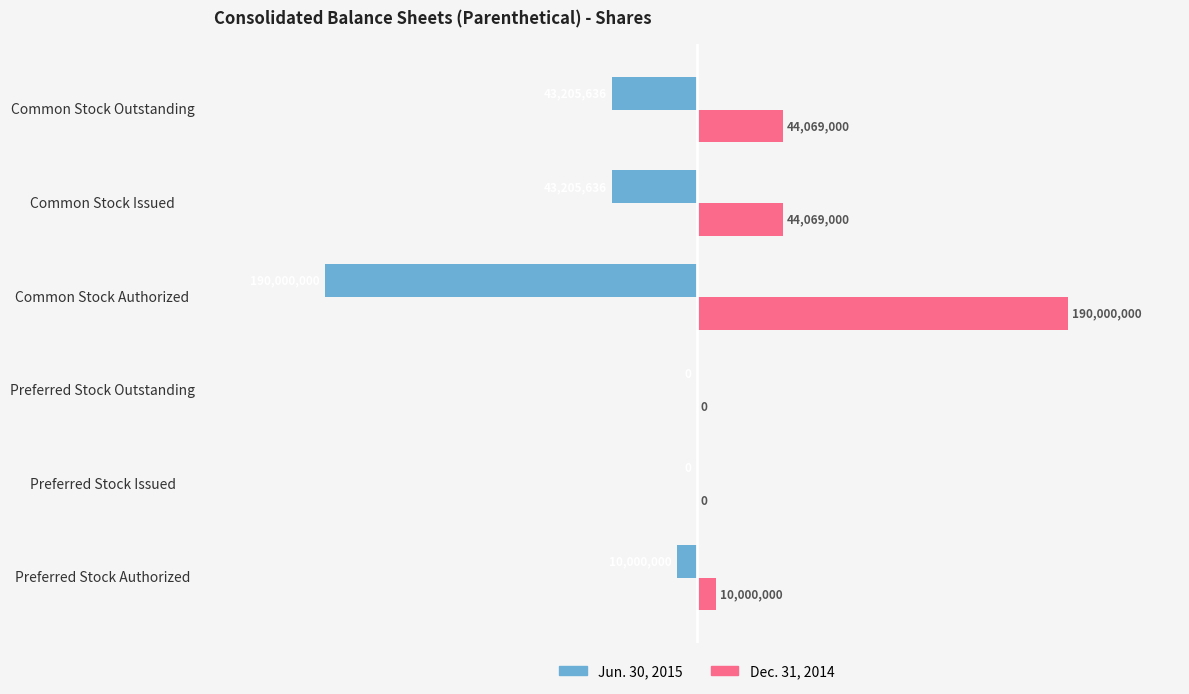

Rank the series by their maximum value, from highest to lowest.

Dec. 31, 2014, Jun. 30, 2015